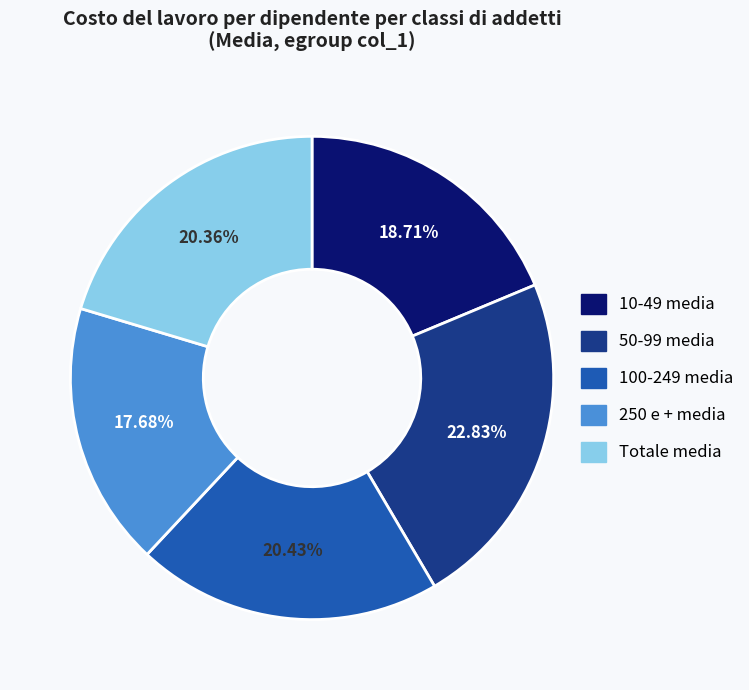

Combined, what portion of the pie is 10-49 media and Totale media?

39.1%